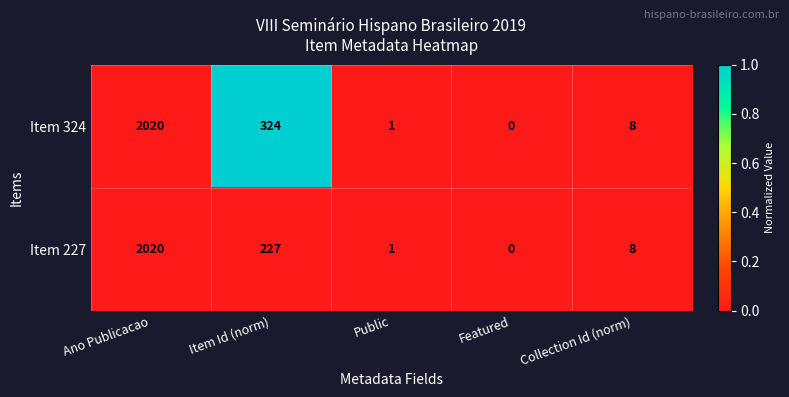

At which category is the sum across all series the highest?

Ano Publicacao